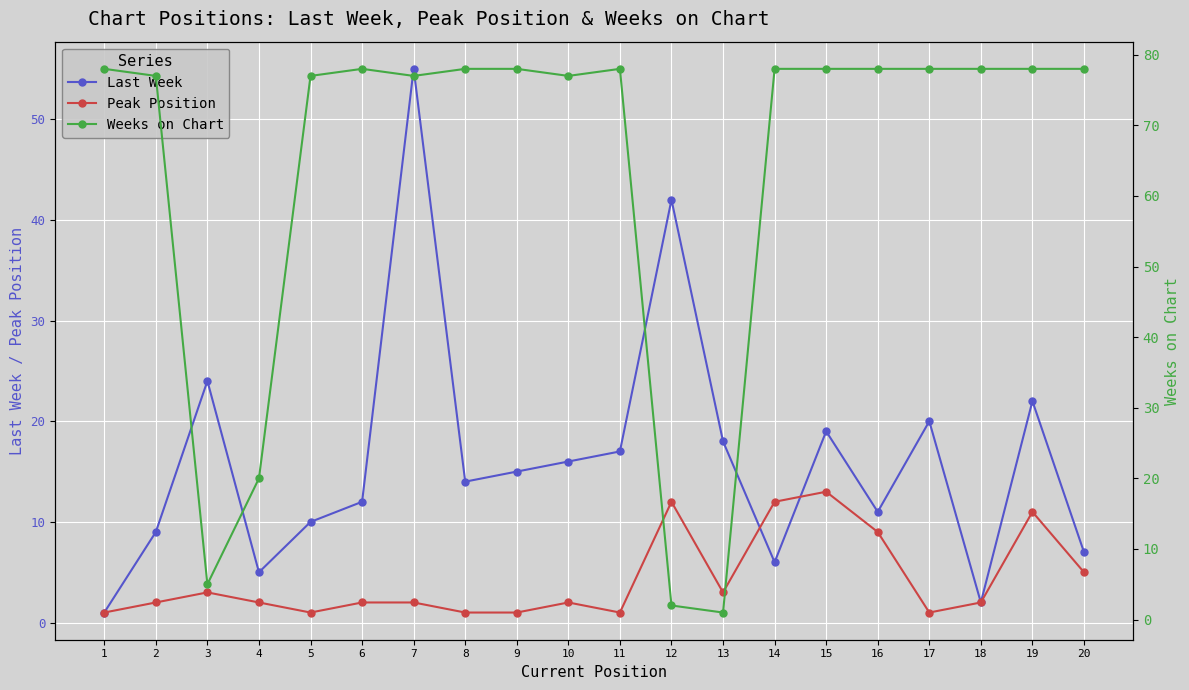

How many lines are shown in the chart?

3